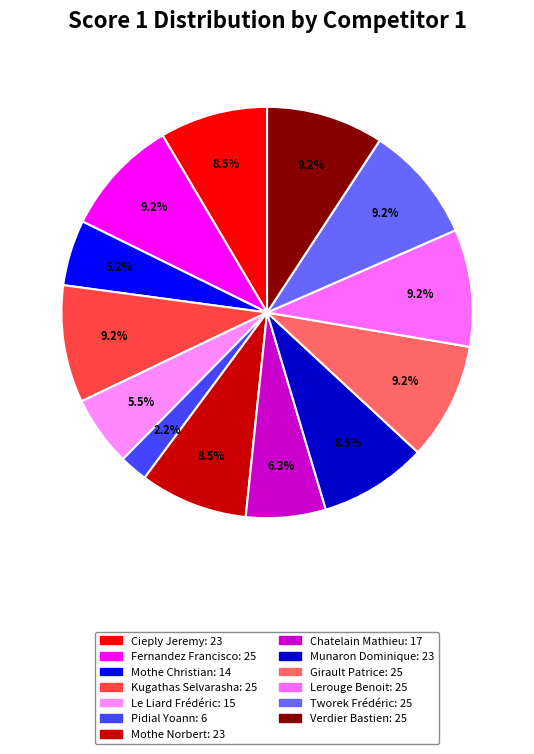

How many slices are in this pie chart?

13